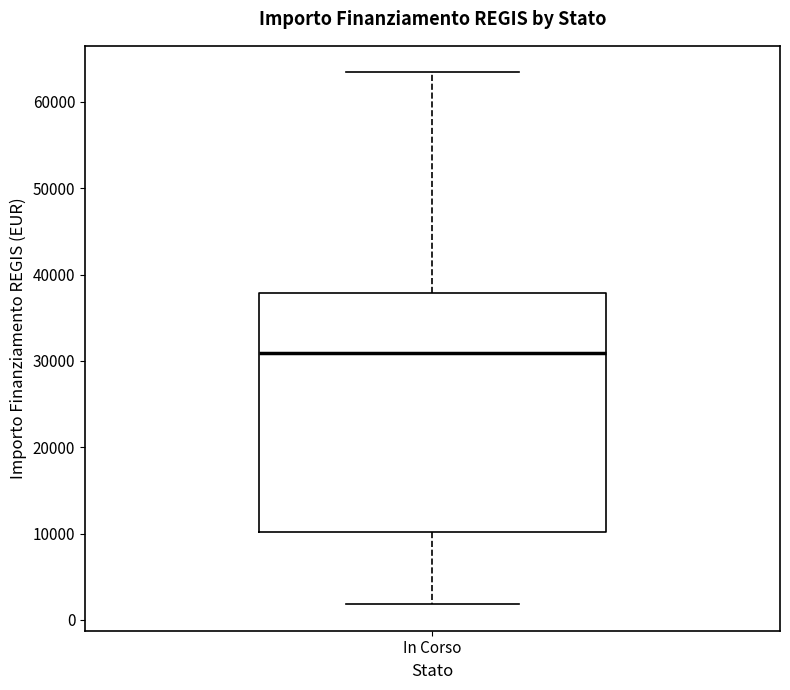

Read this box plot against the y-axis: the position of the median line, the range covered by the box, and the ends of both whiskers. The values are not printed on the chart, so give them approximately, as read against the axis.

median 31000, box 10000 to 38000, whiskers 2000 to 63000